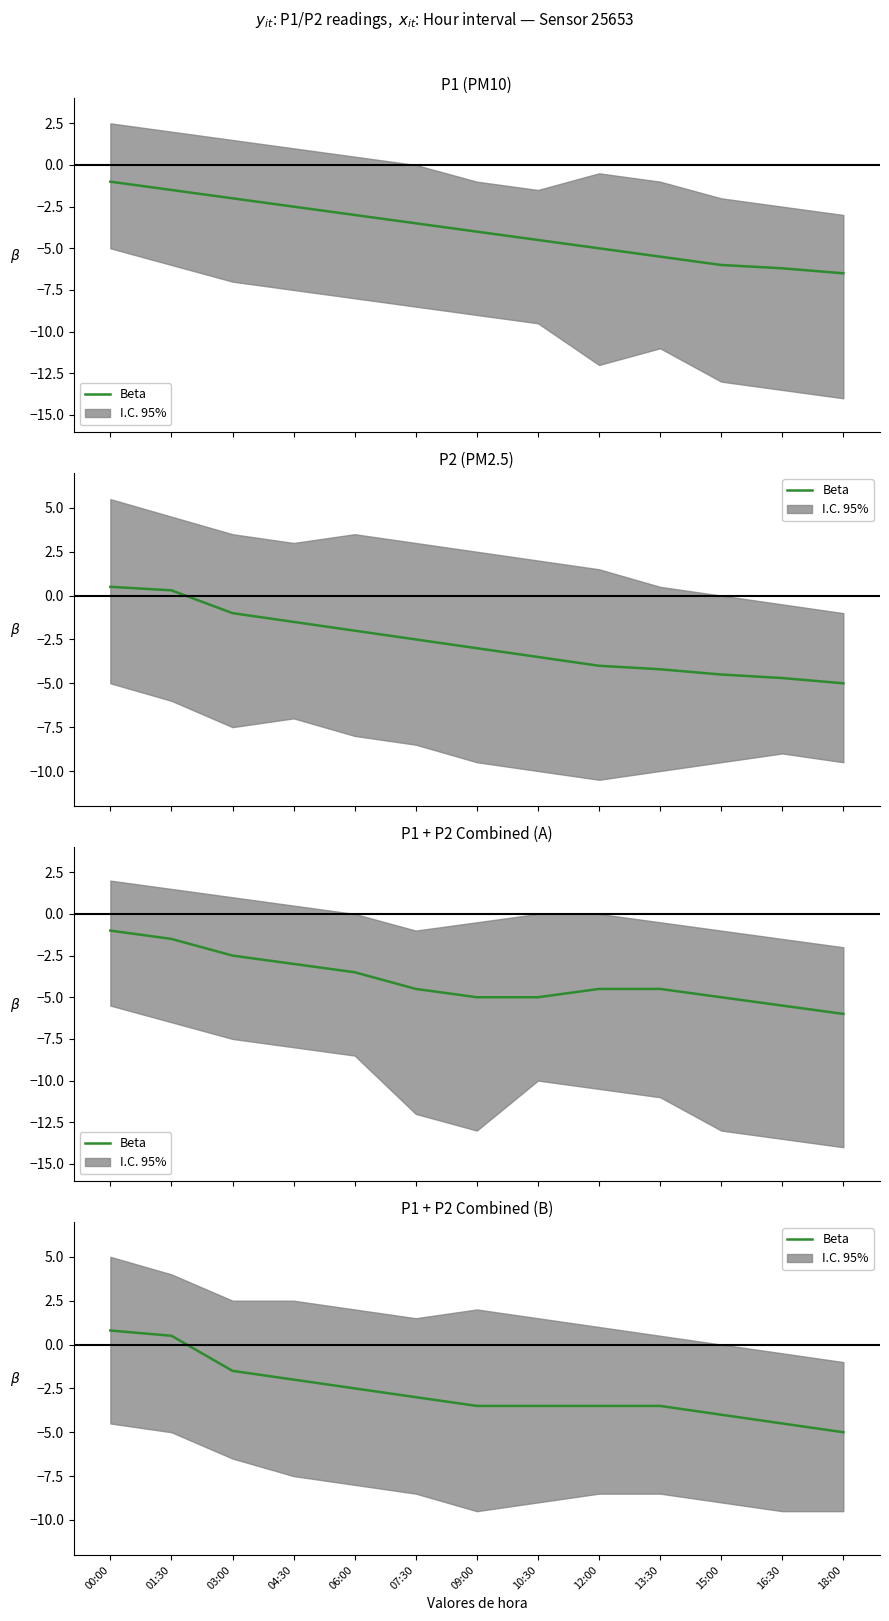

True or false: the data has more than 1 interior local peaks.

False